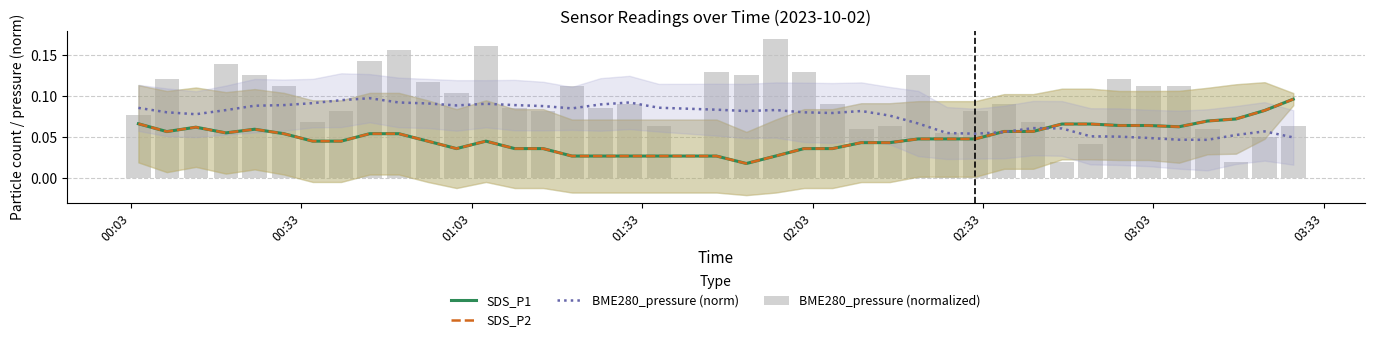

Are the bars grouped side by side (vs. stacked)?

Yes